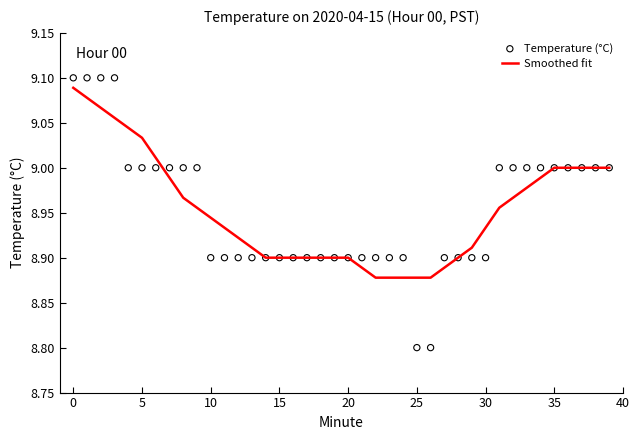

Which series has the widest spread of Y values?

Temperature (°C)